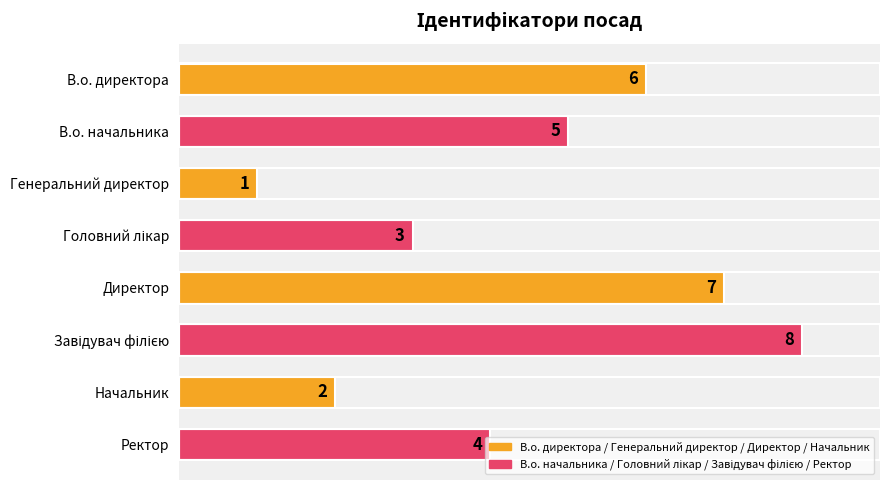

Where is the data nearest to the value 4?

Ректор